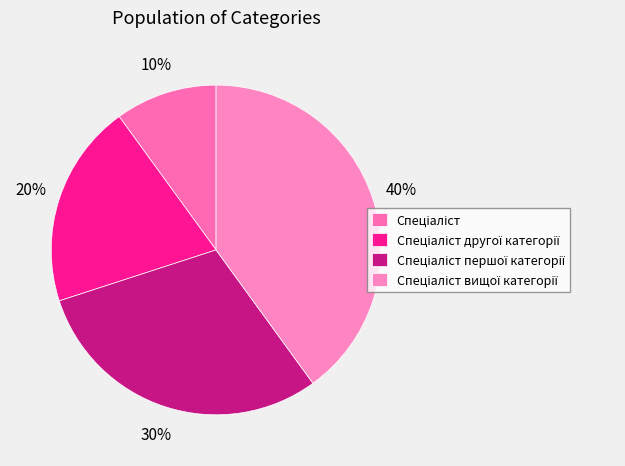

What percentage is the Спеціаліст вищої категорії slice, to the nearest percent?

40%